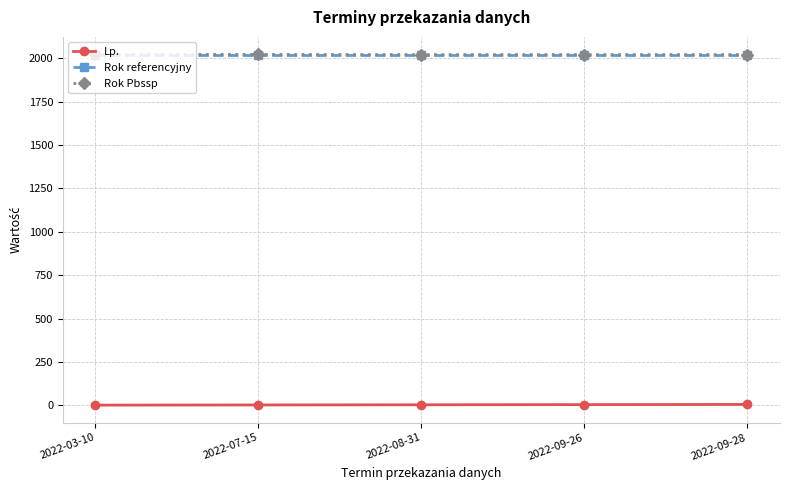

What is the lowest value of the Rok Pbssp series?

2021